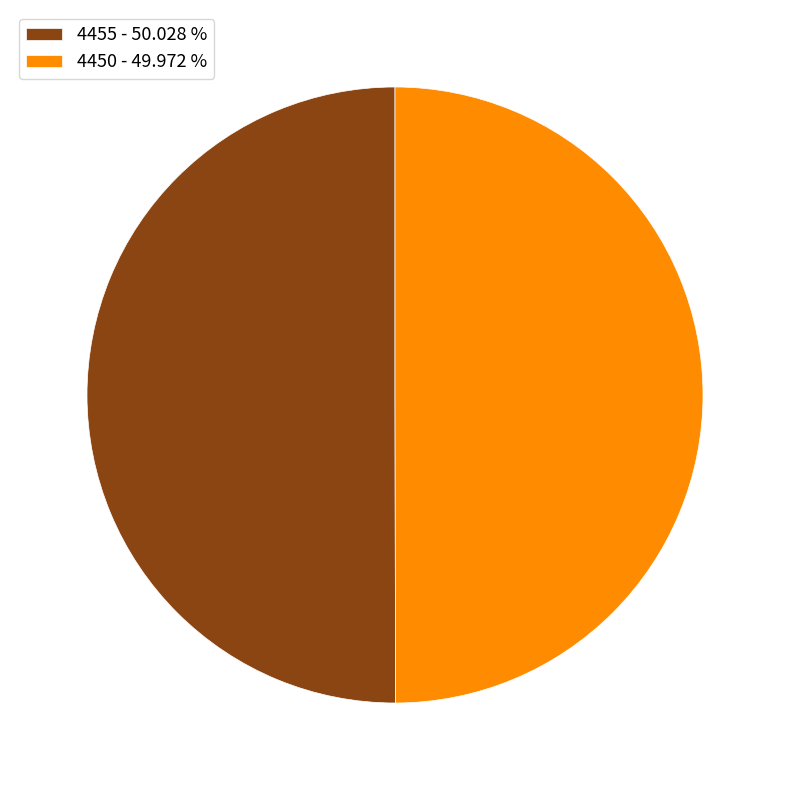

Is the sum of 4455 - 50.028 % and 4450 - 49.972 % greater than half?

Yes